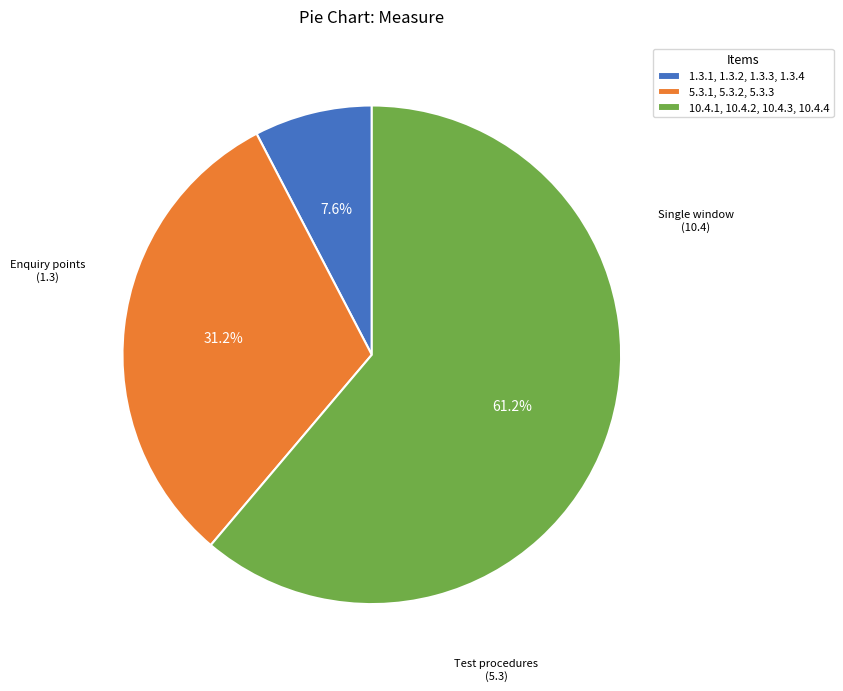

How many segments does this pie chart have?

3